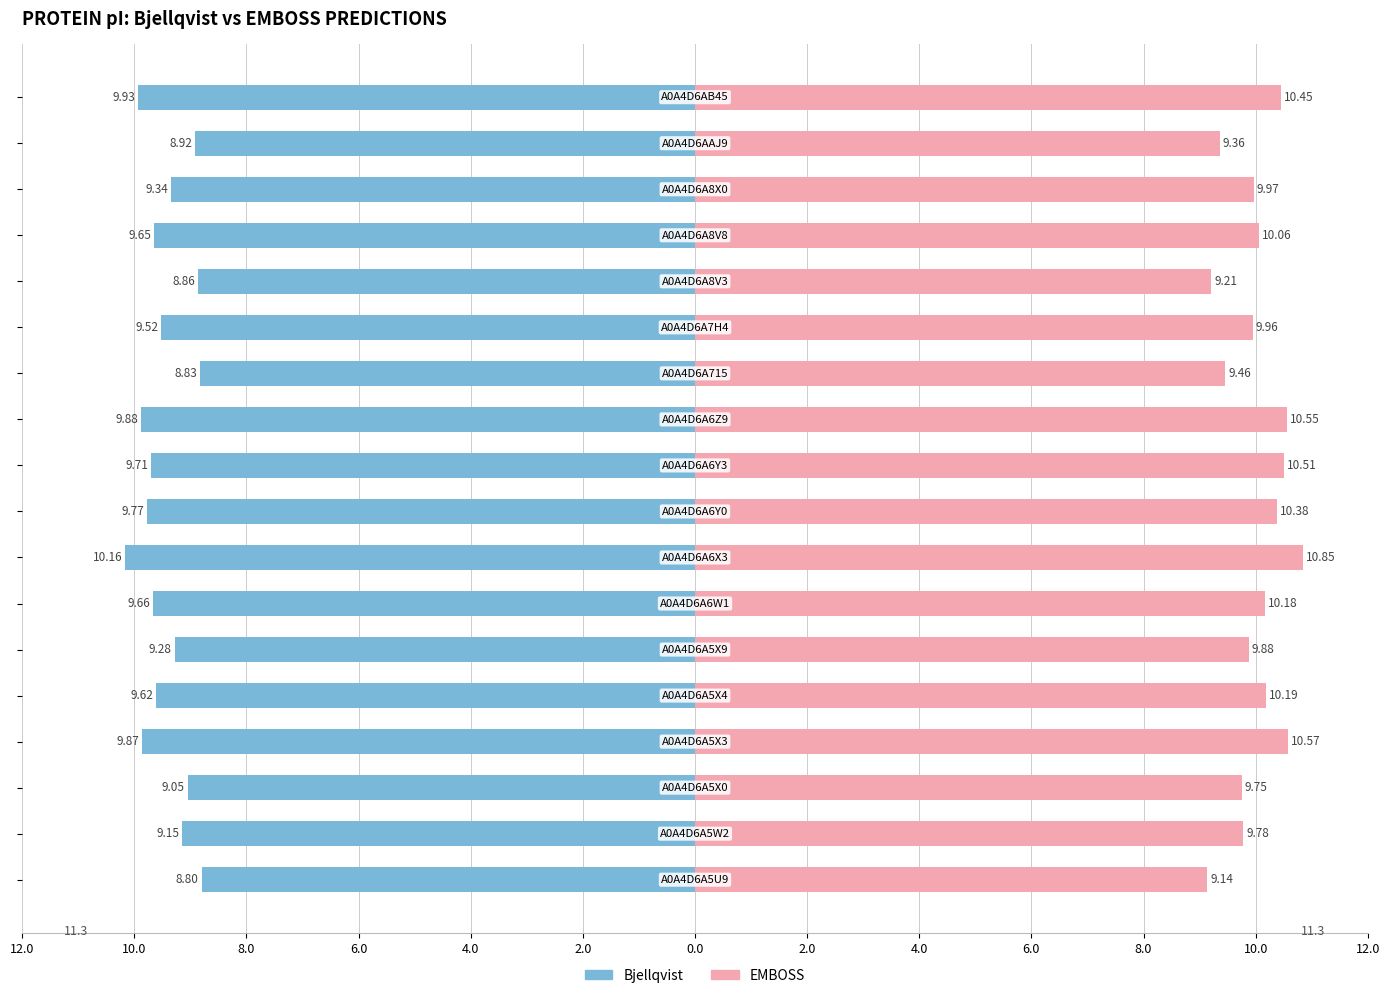

What is the maximum value for EMBOSS?

10.8